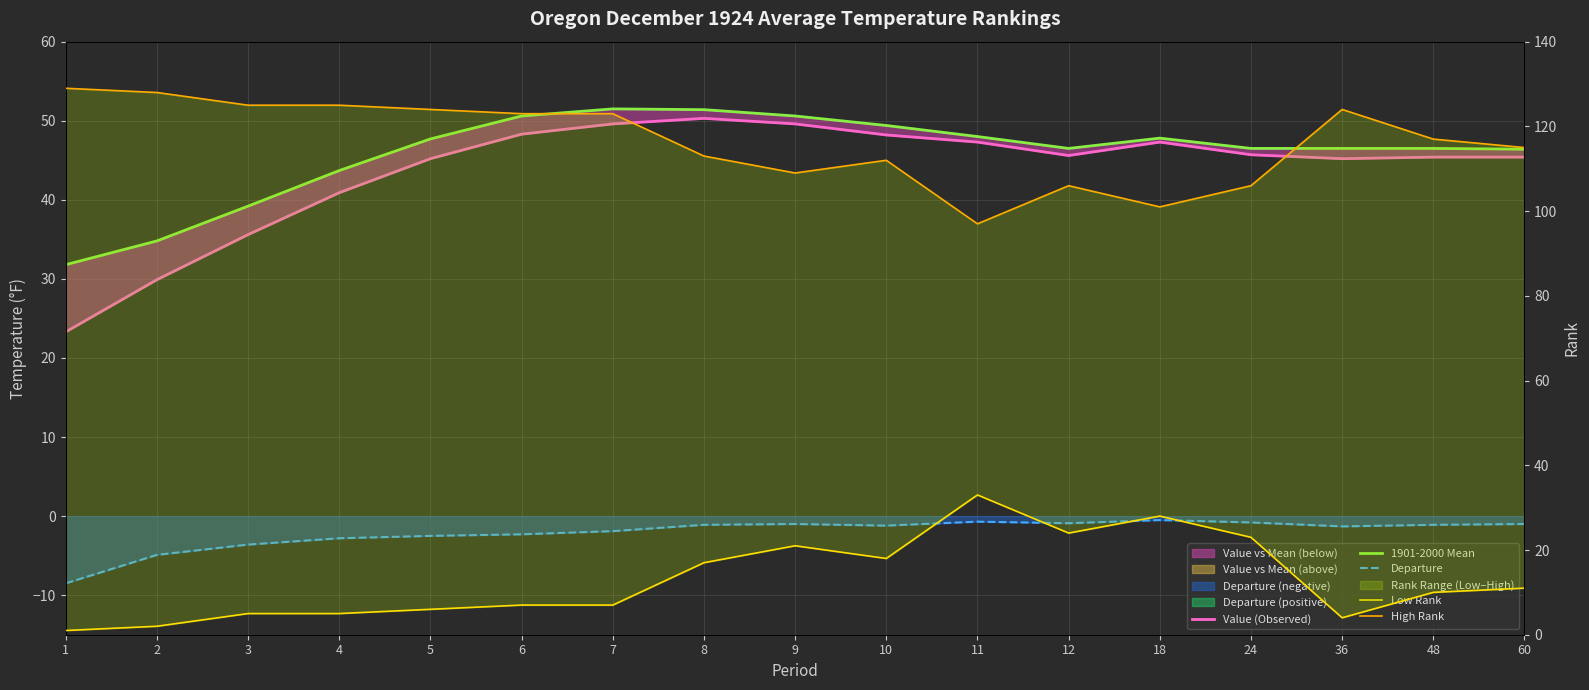

Reading left to right, transcribe all the data shown in this chart.

Value (Observed): 23.3	29.9	35.6	40.9	45.2	48.3	49.6	50.3	49.6	48.2	47.3	45.6	47.3	45.7	45.2	45.4	45.4
1901-2000 Mean: 31.8	34.8	39.2	43.7	47.7	50.6	51.5	51.4	50.6	49.4	48.0	46.5	47.8	46.5	46.5	46.5	46.4
Departure: -8.5	-4.9	-3.6	-2.8	-2.5	-2.3	-1.9	-1.1	-1.0	-1.2	-0.7	-0.9	-0.5	-0.8	-1.3	-1.1	-1.0
Low Rank: 1.0	2.0	5.0	5.0	6.0	7.0	7.0	17.0	21.0	18.0	33.0	24.0	28.0	23.0	4.0	10.0	11.0
High Rank: 129.0	128.0	125.0	125.0	124.0	123.0	123.0	113.0	109.0	112.0	97.0	106.0	101.0	106.0	124.0	117.0	115.0